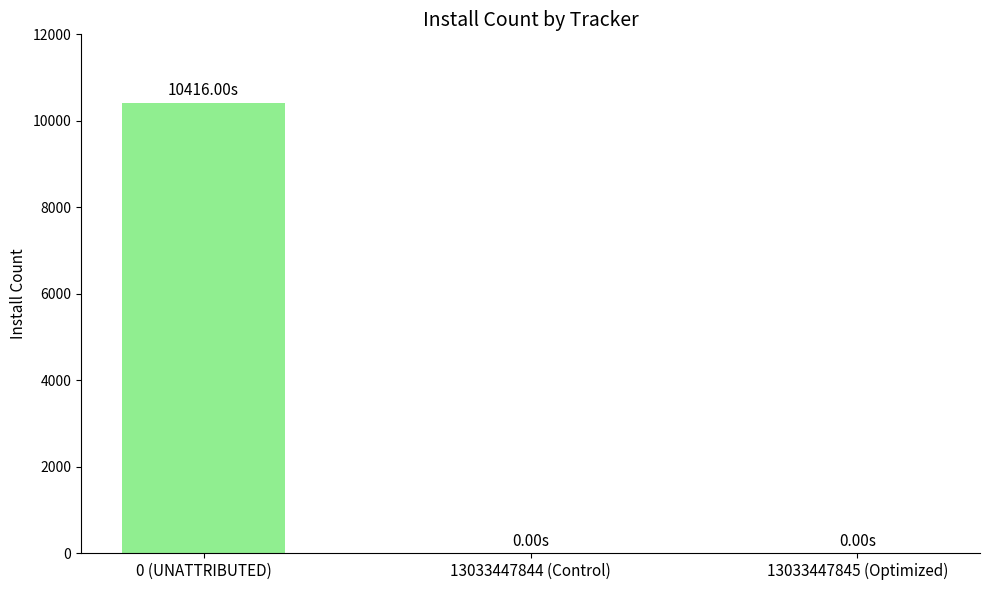

How many values are between 0 and 10416?

3